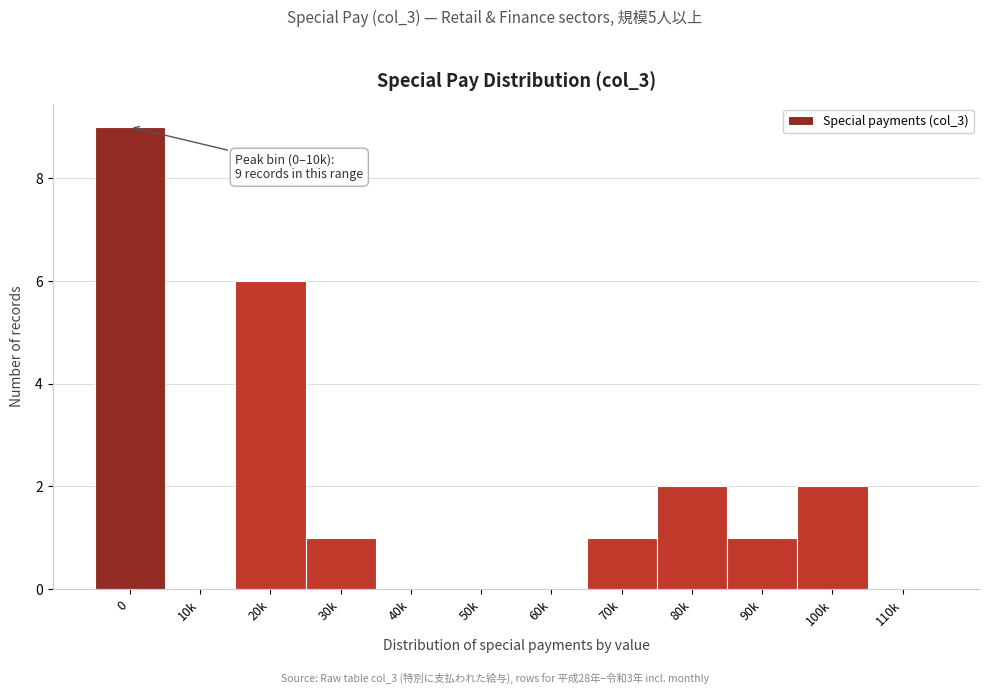

Reading left to right, transcribe all the data shown in this chart.

0=9	10k=0	20k=6	30k=1	40k=0	50k=0	60k=0	70k=1	80k=2	90k=1	100k=2	110k=0